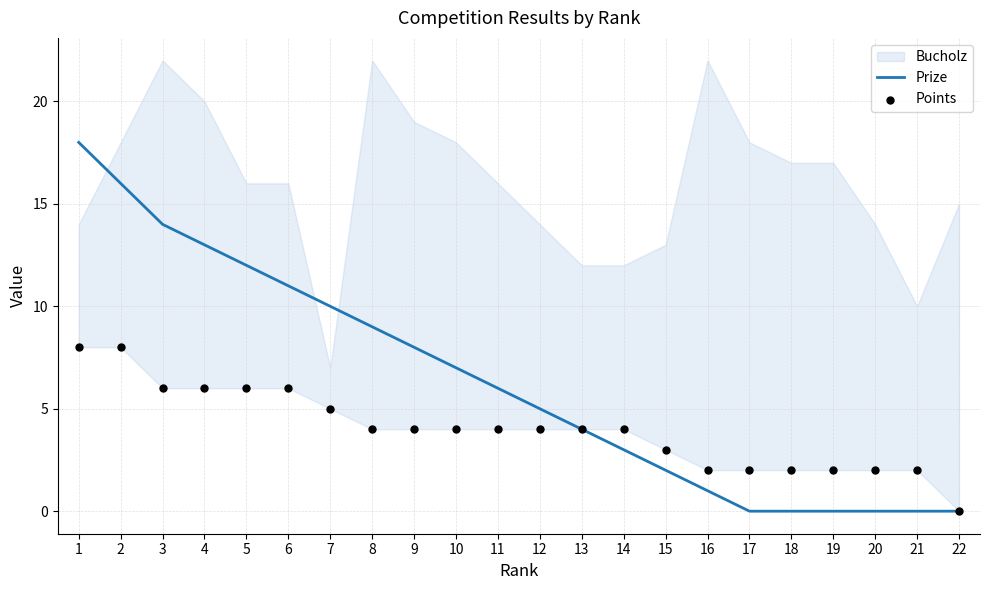

What is the total value across all series at 12?

9